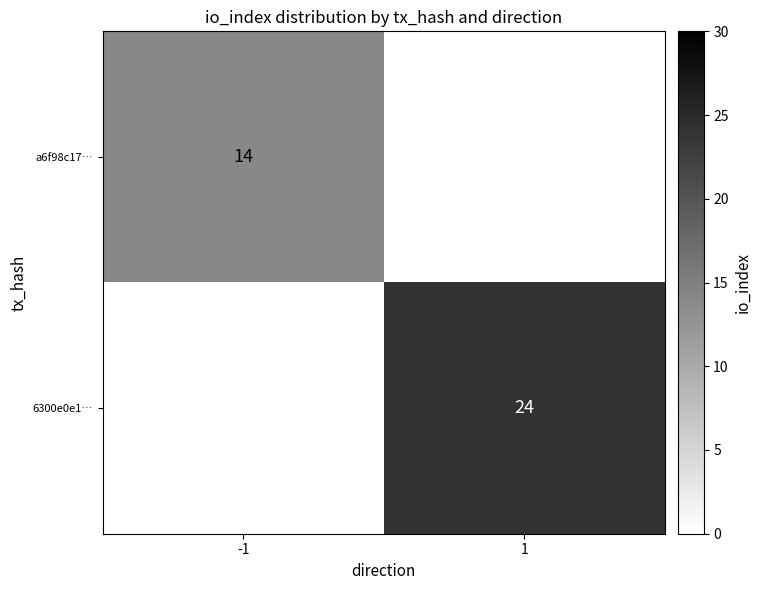

The a6f98c17… series shows 14 at -1. True or false?

True